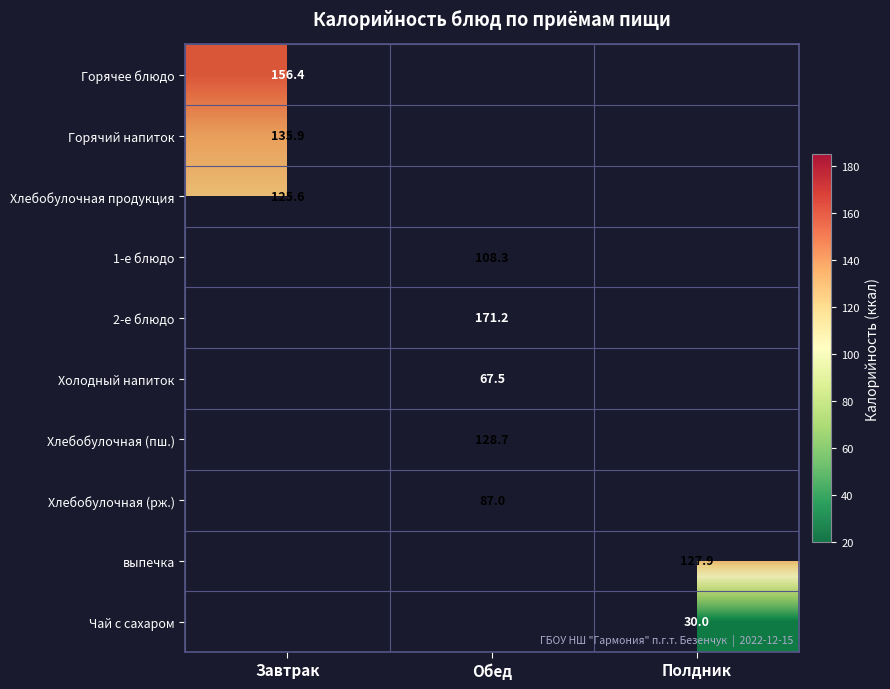

Between Обед and Полдник, which is larger?

Полдник